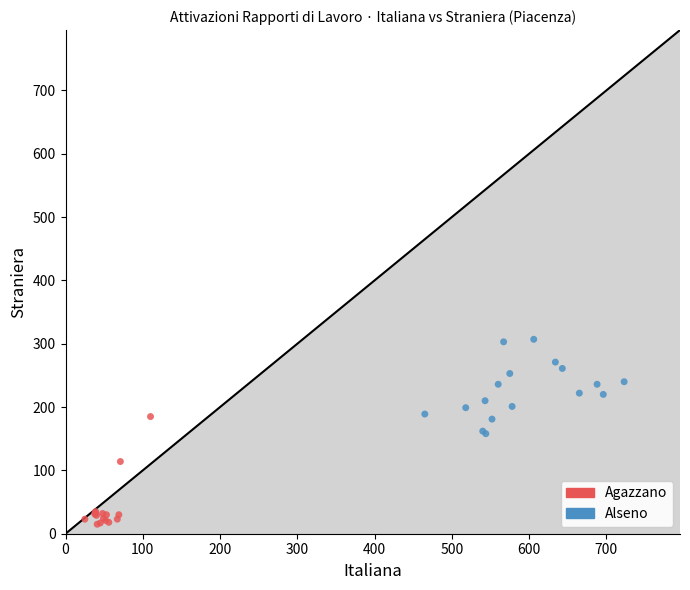

Which series reaches the maximum Y coordinate?

Alseno